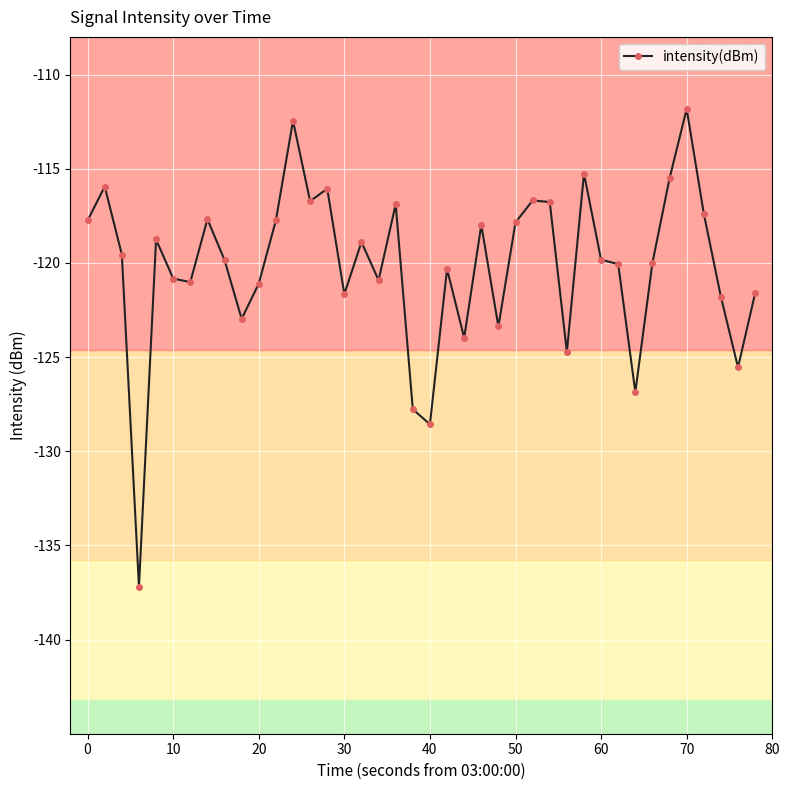

What is the difference between the second highest and second lowest values?

16.1